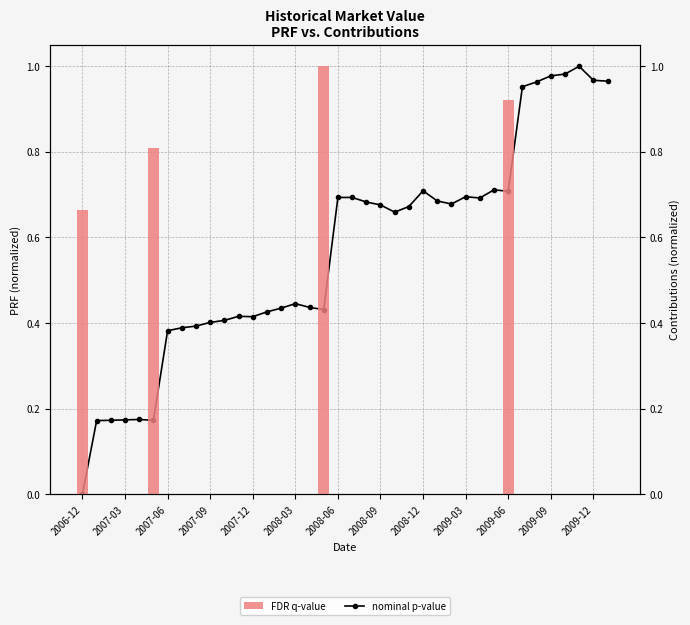

At 2008-09, list the series in order from largest to smallest.

nominal p-value, FDR q-value